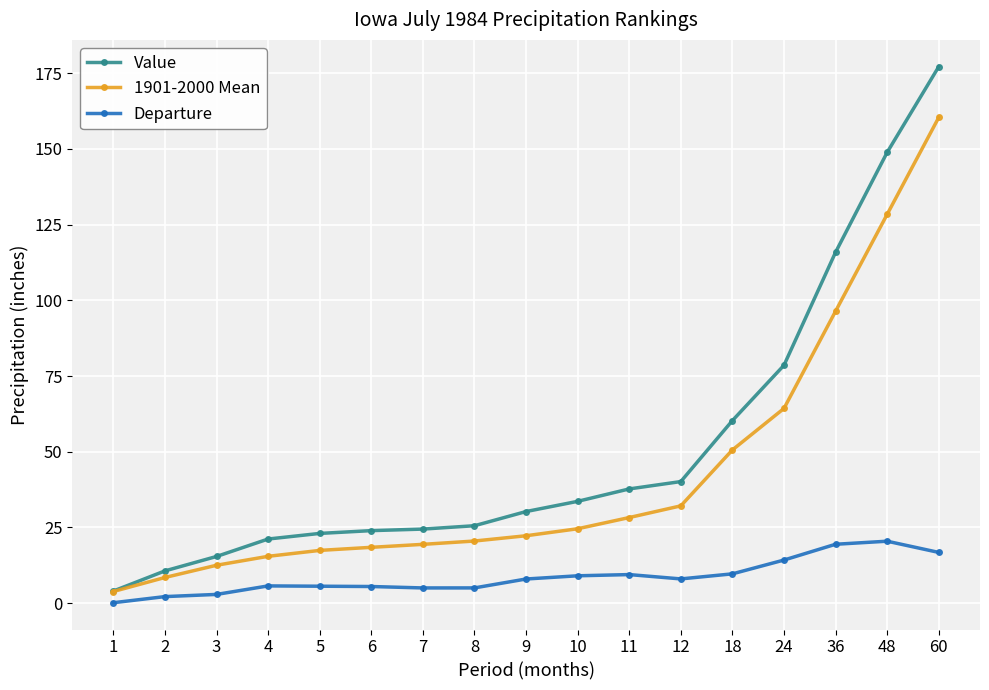

Read the 1901-2000 Mean value at 12.

32.1